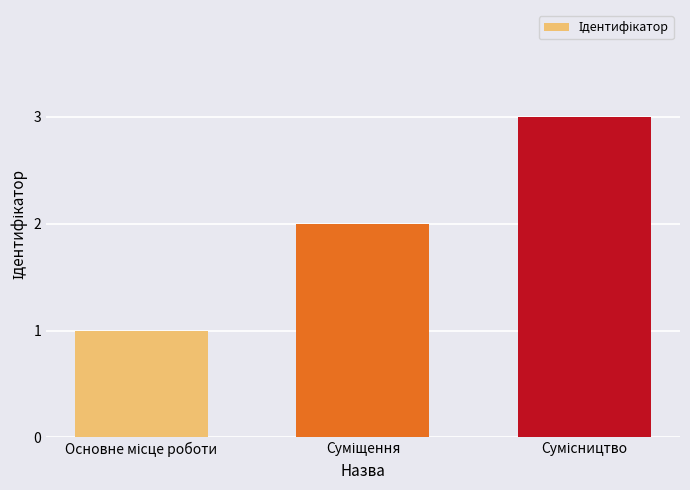

What is the average value?

2